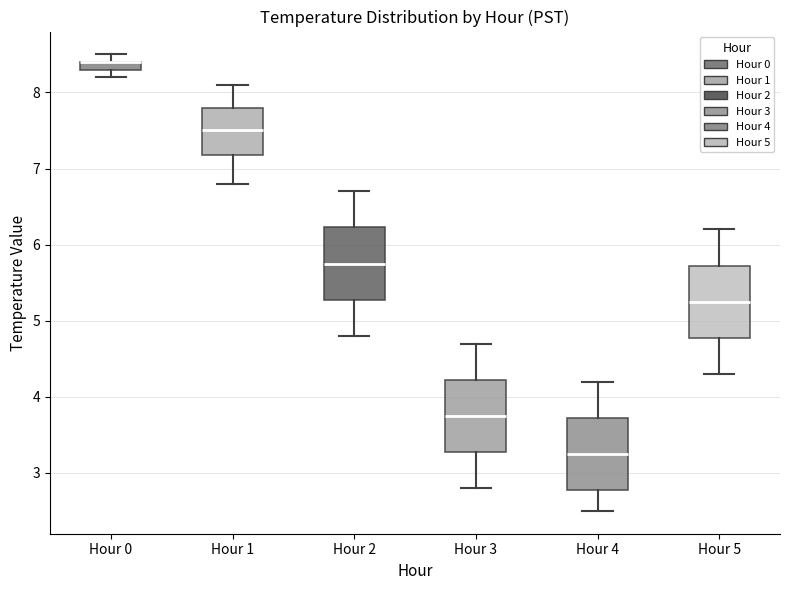

Where is the upper edge of the box for Hour 0 on the y-axis? The values are not printed on the chart, so give them approximately, as read against the axis.

8.4